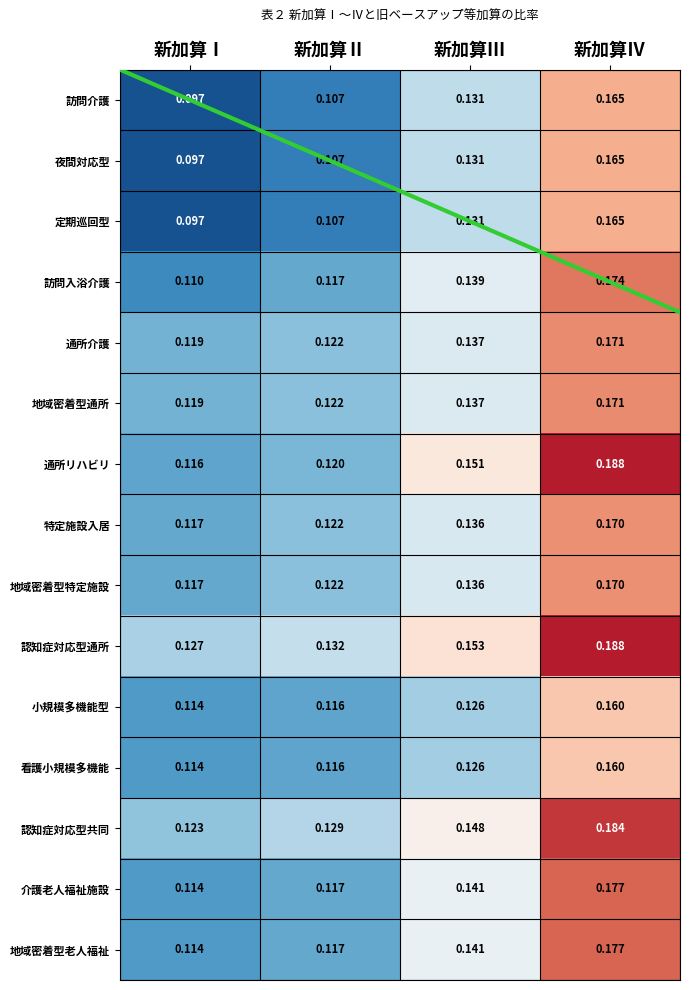

What is the total value across all series at 新加算Ⅳ?

2.6